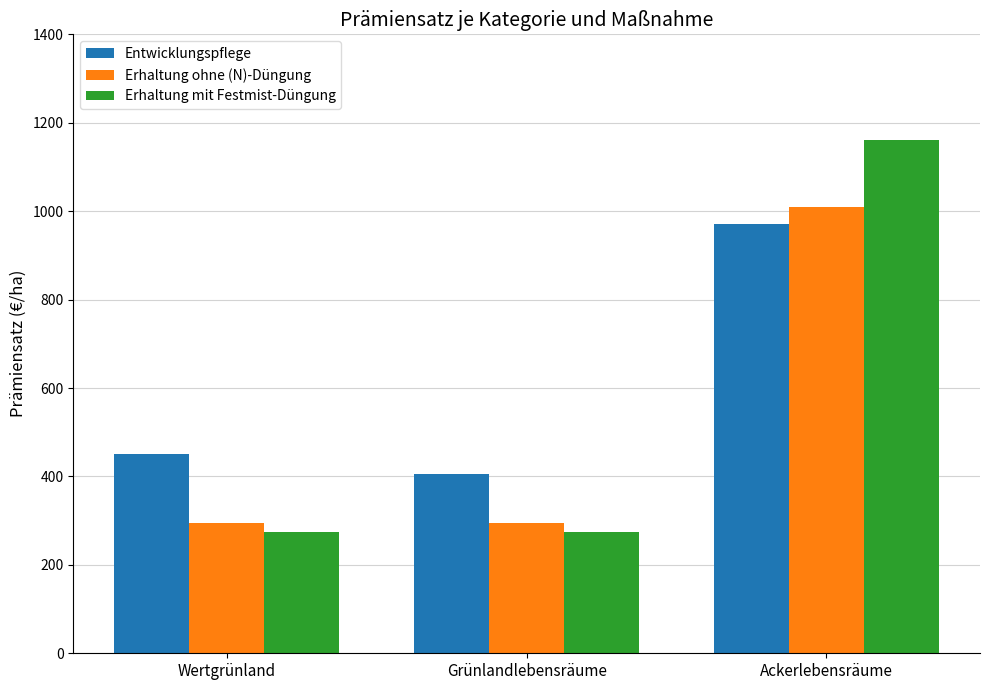

Reading right to left, what are all the values shown in this chart?

Entwicklungspflege: 970	405	450
Erhaltung ohne (N)-Düngung: 1010	295	295
Erhaltung mit Festmist-Düngung: 1160	275	275